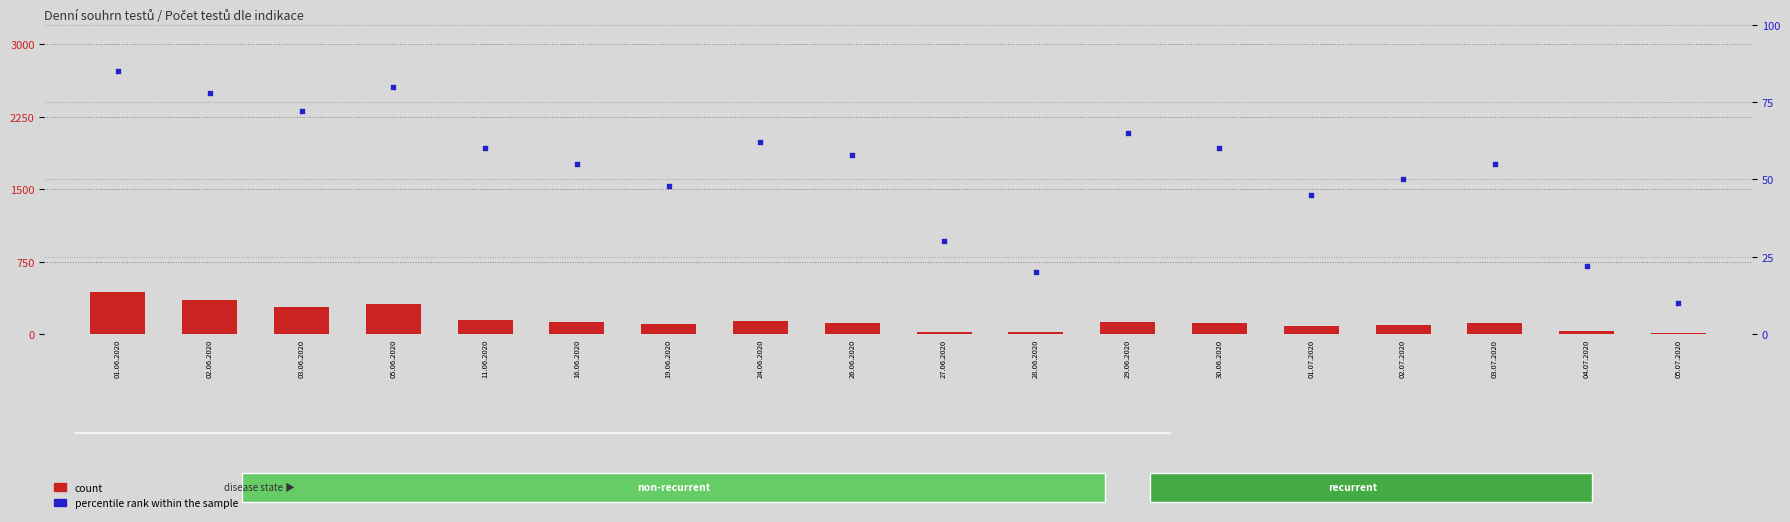

Which series has the largest Y range (max minus min)?

count